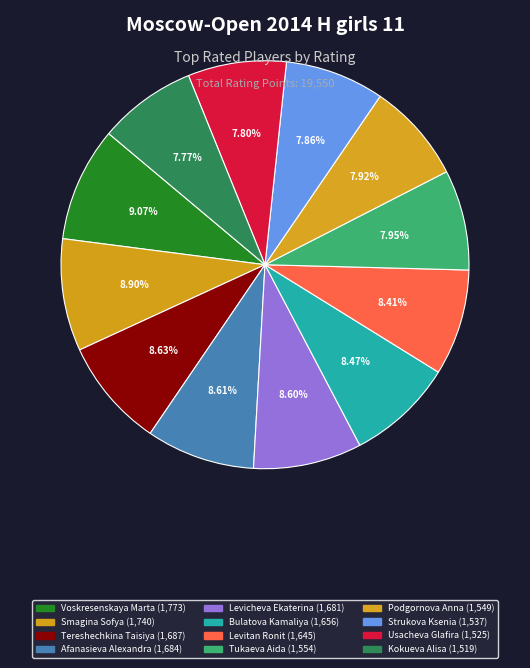

Which slice is the largest?

Voskresenskaya Marta